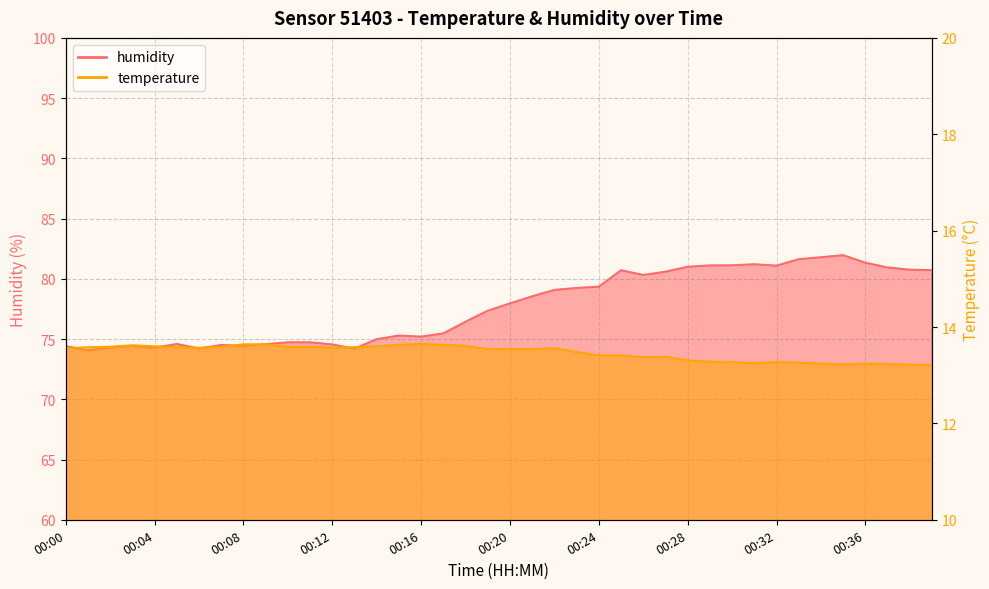

Does the chart have visible grid lines?

Yes